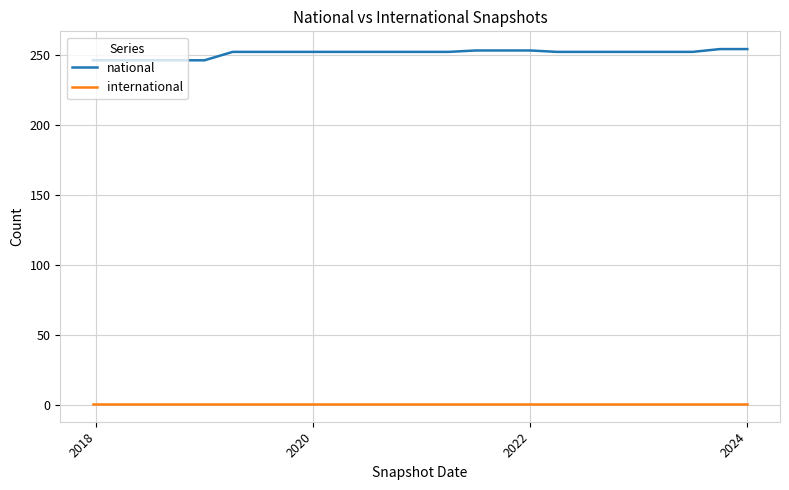

Which series has the largest range (max minus min)?

national